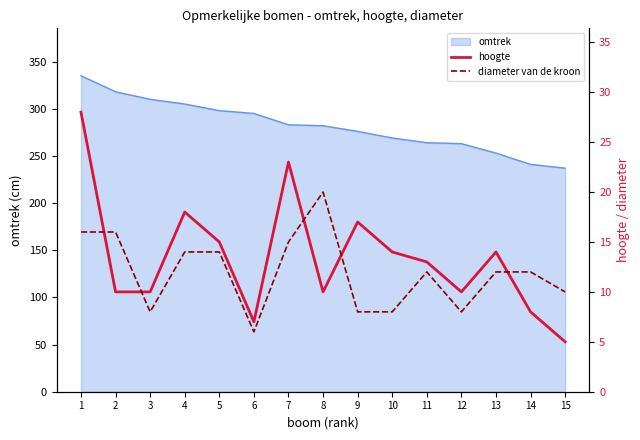

What is the difference between the highest and lowest values at 7?

8